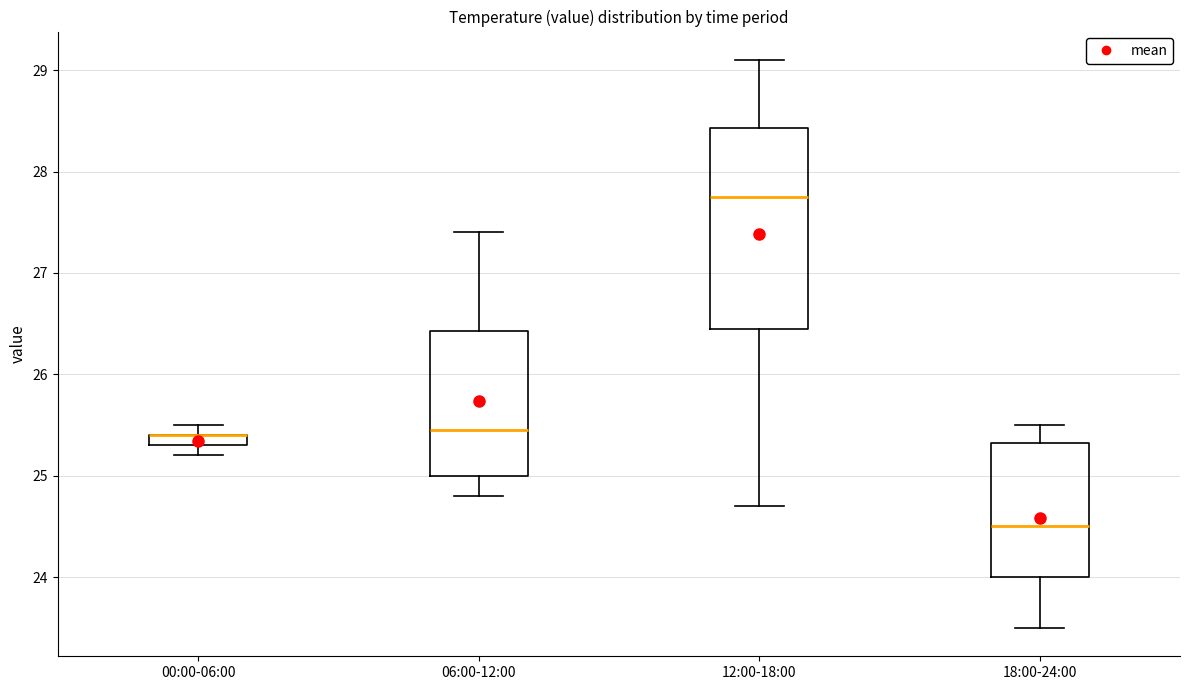

Which box is the tallest, from its lower edge to its upper edge?

12:00-18:00